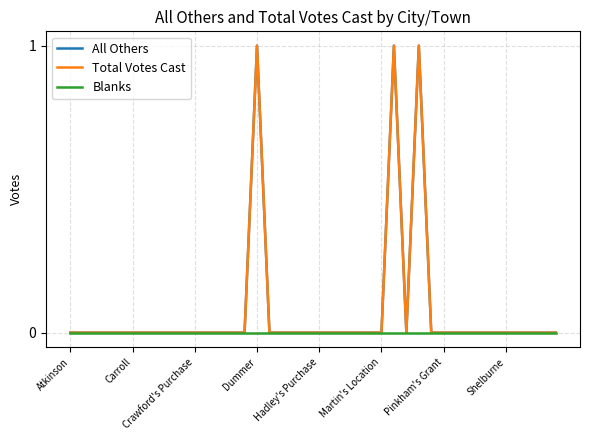

Is this an area chart (filled region under the line)?

No